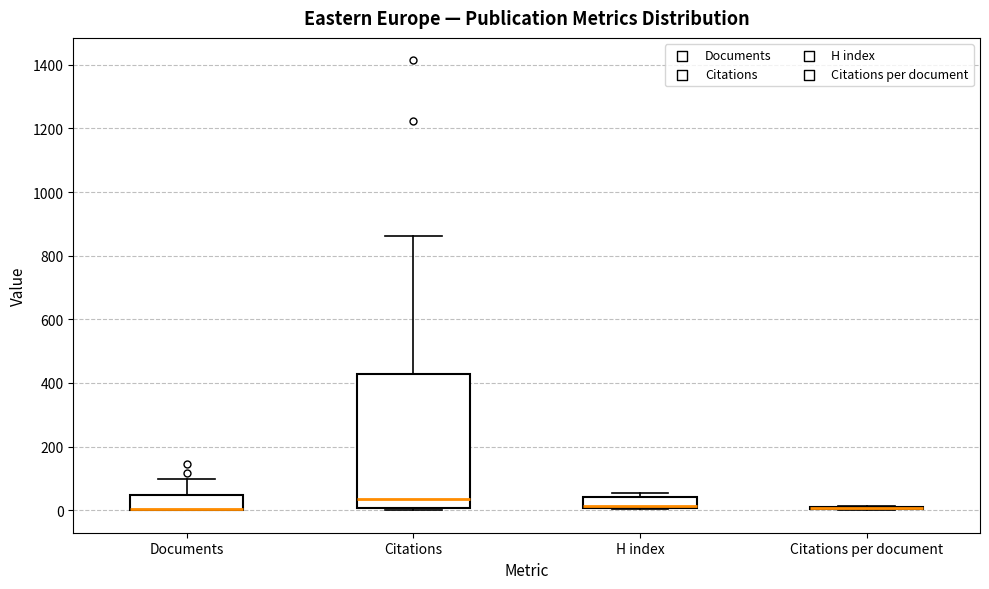

Reading left to right, transcribe this box plot: for each box, give where its median line is, the range the box spans, and where its two whiskers end, as read against the y-axis. The values are not printed on the chart, so give them approximately, as read against the axis.

Documents: median 0 (drawn on the box's lower edge), box 0 to 40, whiskers 0 to 100
Citations: median 40, box 0 to 420, whiskers 0 (just below the box's lower edge) to 860
H index: median 20 (drawn on the box's lower edge), box 0 to 40, whiskers 0 to 60
Citations per document: box collapsed to a line at 0, whiskers 0 to 20